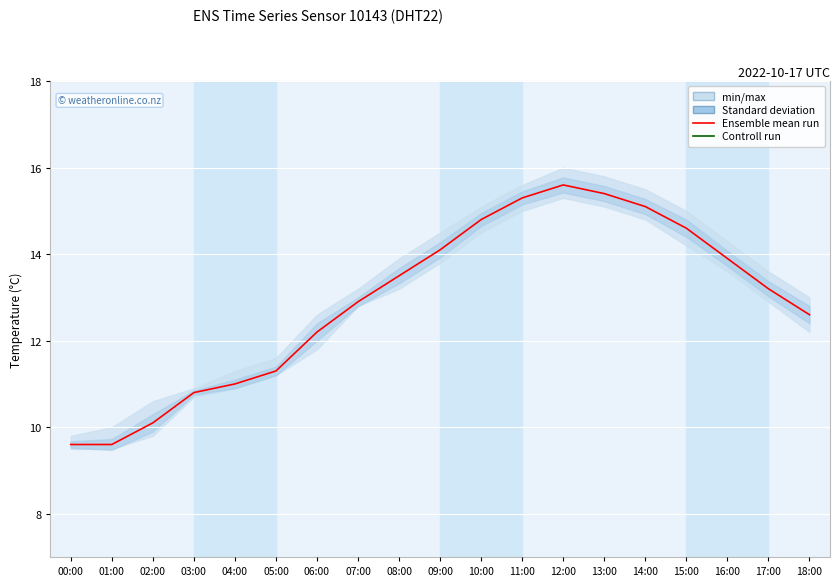

At which label does Controll run reach its minimum?

00:00